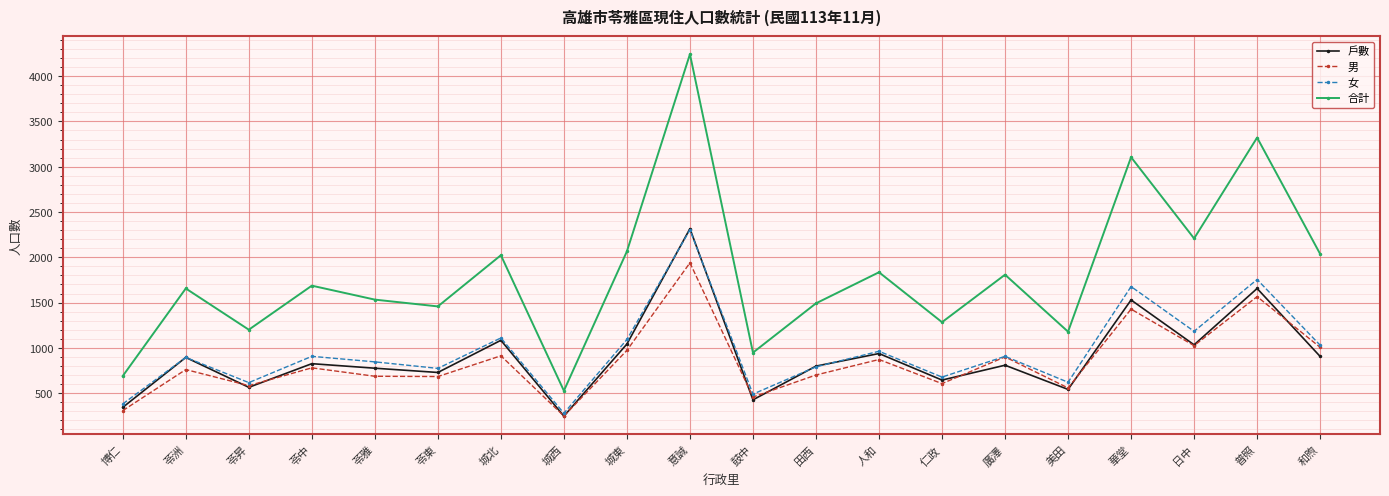

The value of 戶數 at 城北 is 1904. True or false?

False